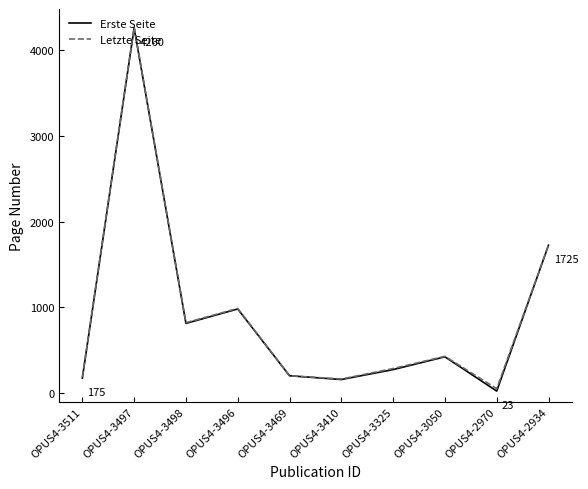

Is it true that Erste Seite equals 300 at OPUS4-3498?

False